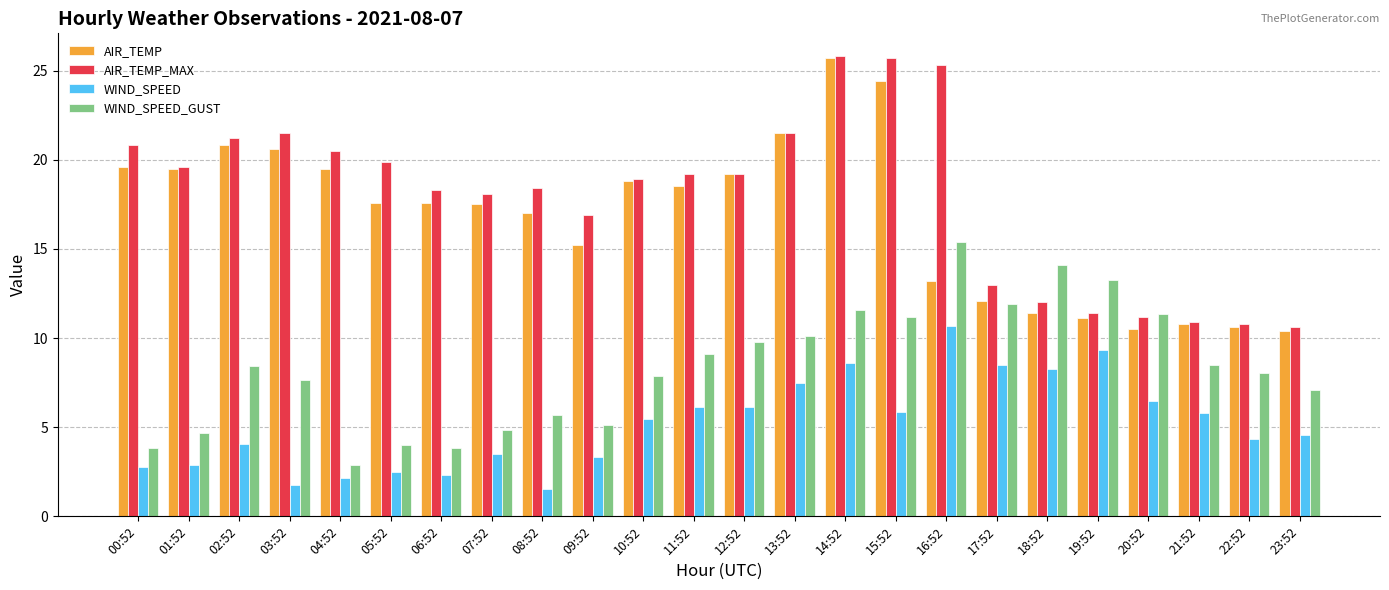

What is the minimum value shown in the chart?

1.5